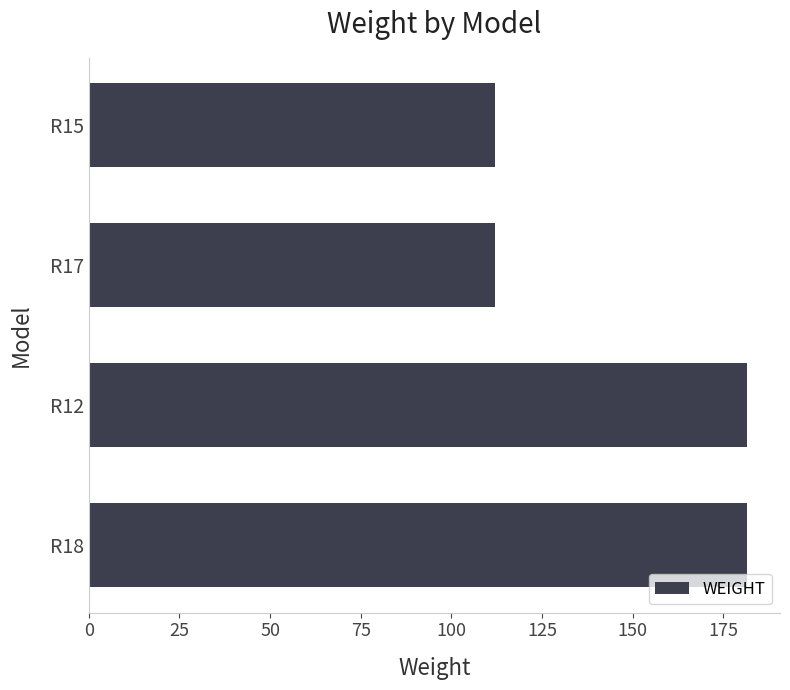

Reading bottom to top, what are all the values shown in this chart?

181.5	181.5	112.0	112.0